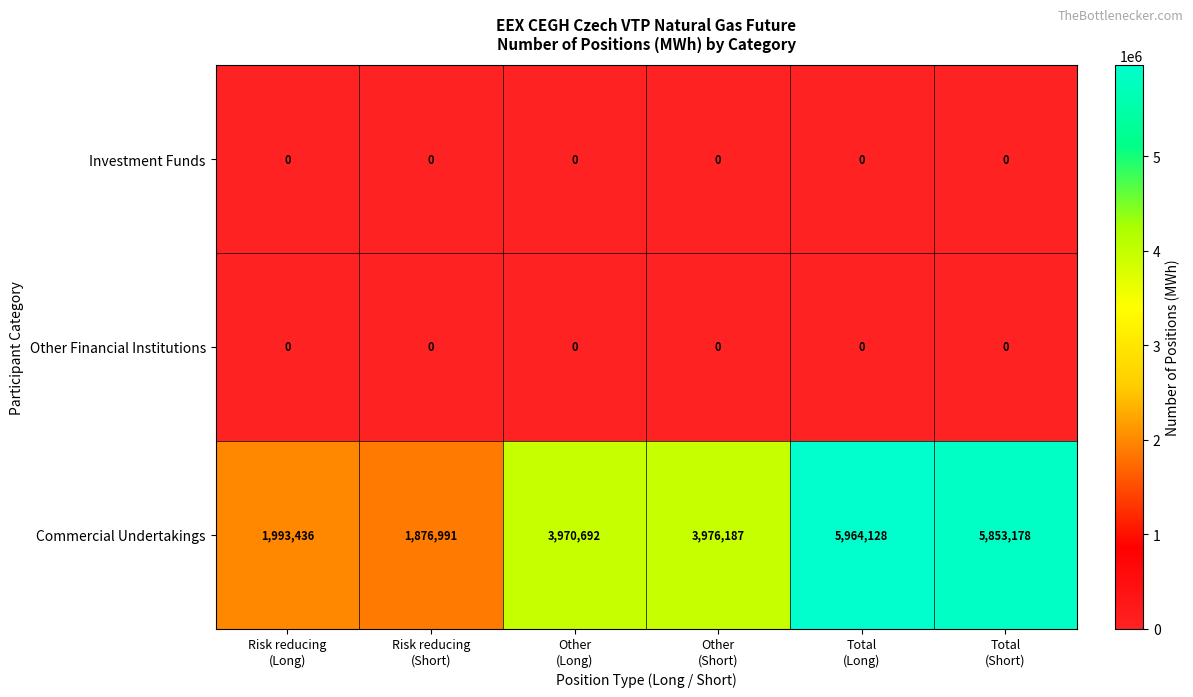

Which series has the largest total across all categories?

Commercial Undertakings